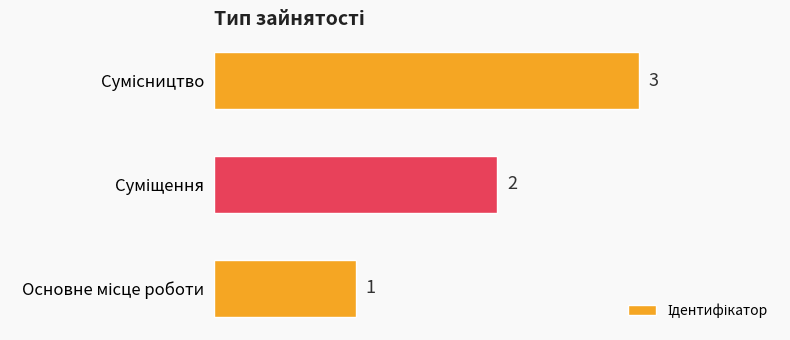

Count the number of data series in this chart.

1